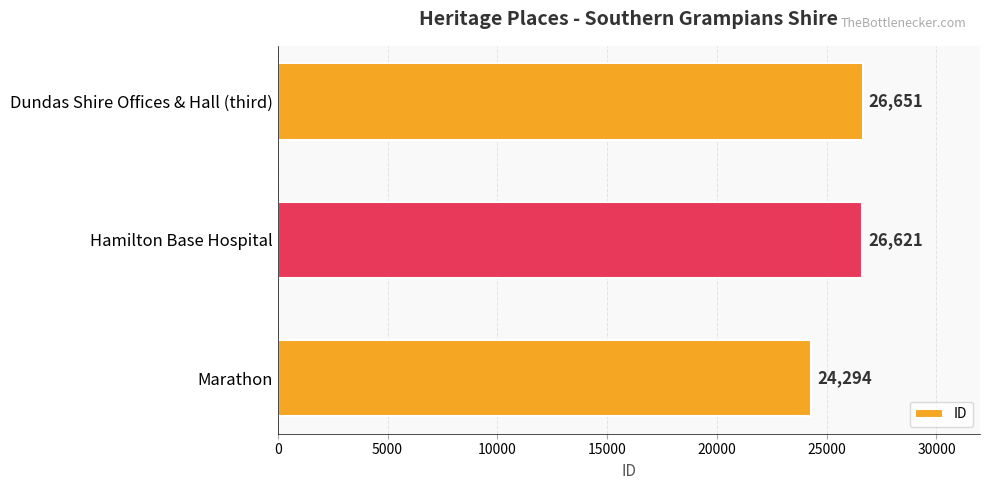

Are the bars grouped side by side (vs. stacked)?

No